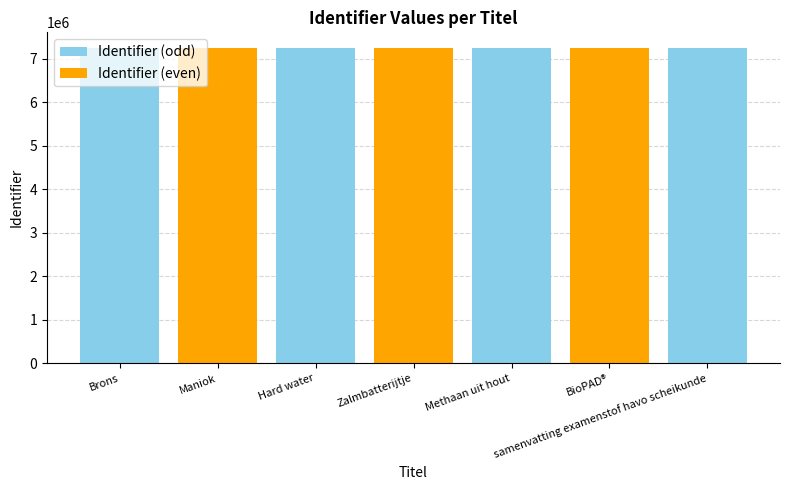

How many distinct data groups are displayed?

1